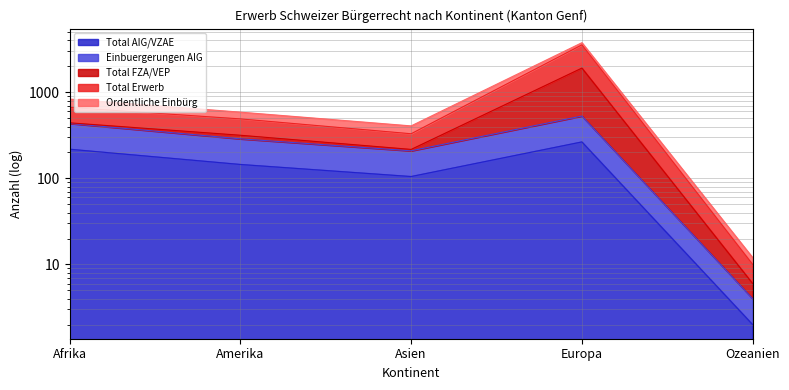

Does the chart display data point markers on the line(s)?

No